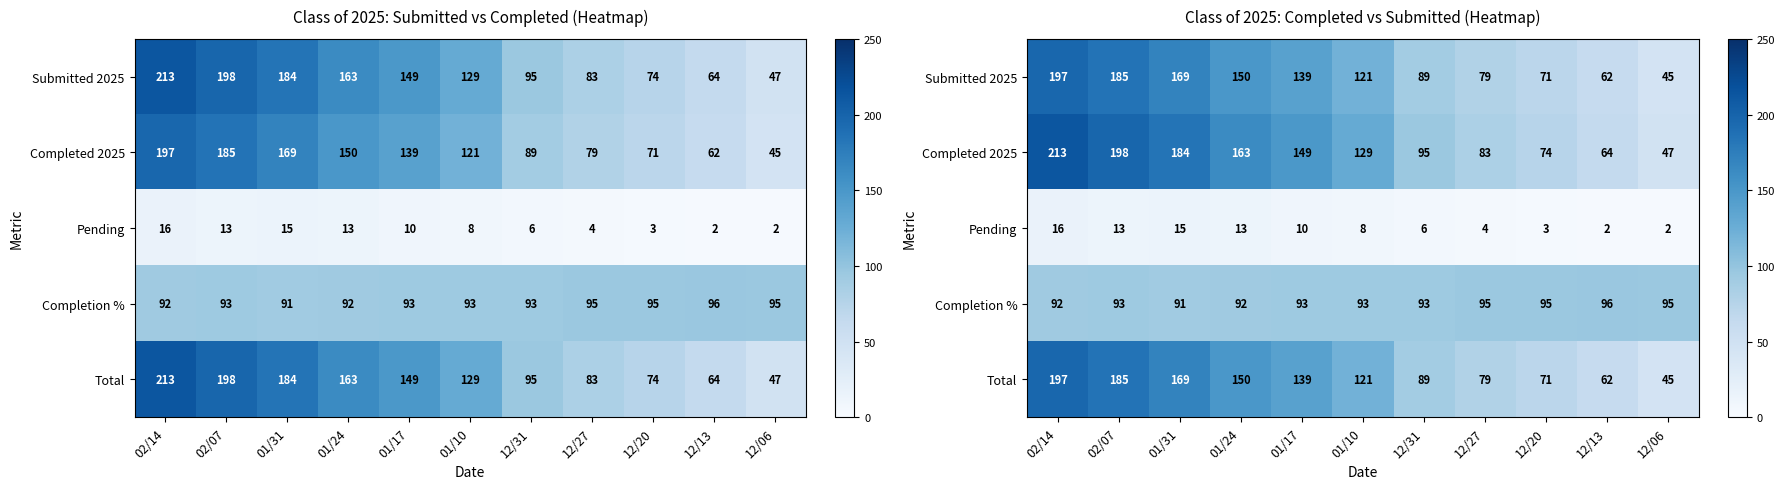

Where does the Pending series first go above 8?

02/14